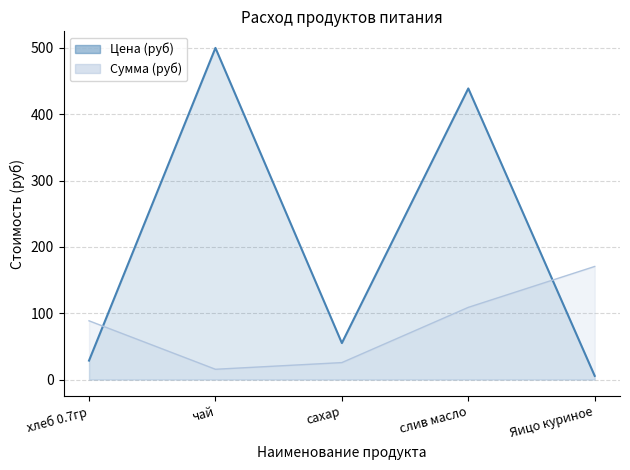

Reading right to left, list all the values displayed in this chart.

Цена (руб): 5.5	438.9	55.0	500.0	28.6
Сумма (руб): 170.5	108.8	25.6	15.5	88.6